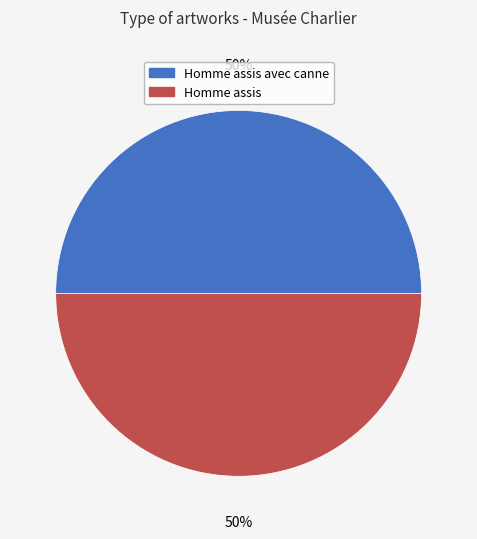

What is the ratio of the value at Homme assis avec canne to the value at Homme assis?

1.0